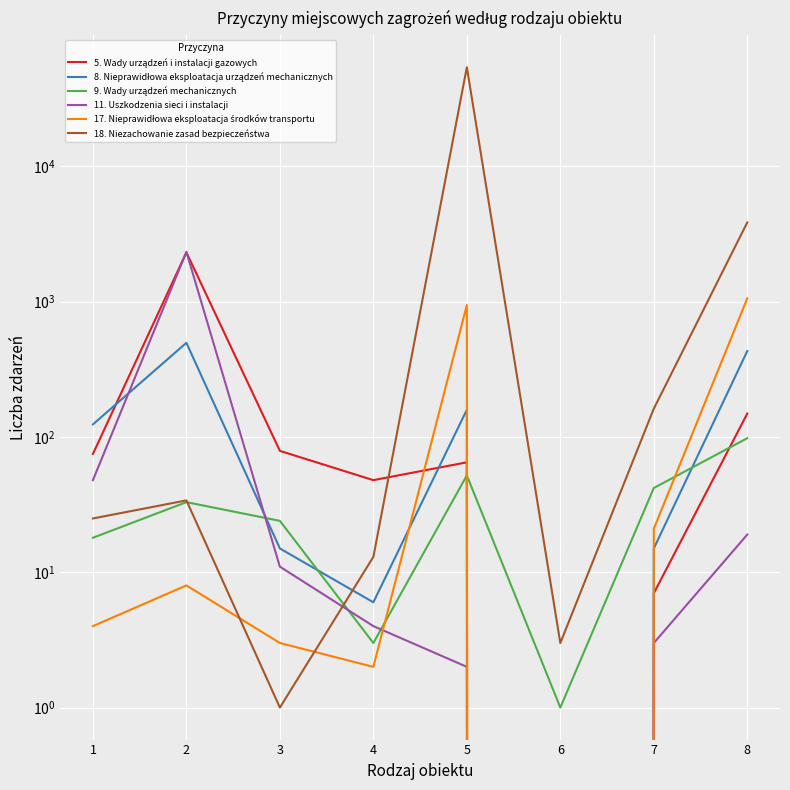

True or false: 8. Nieprawidłowa eksploatacja urządzeń mechanicznych has a value of 497 at 2.

True